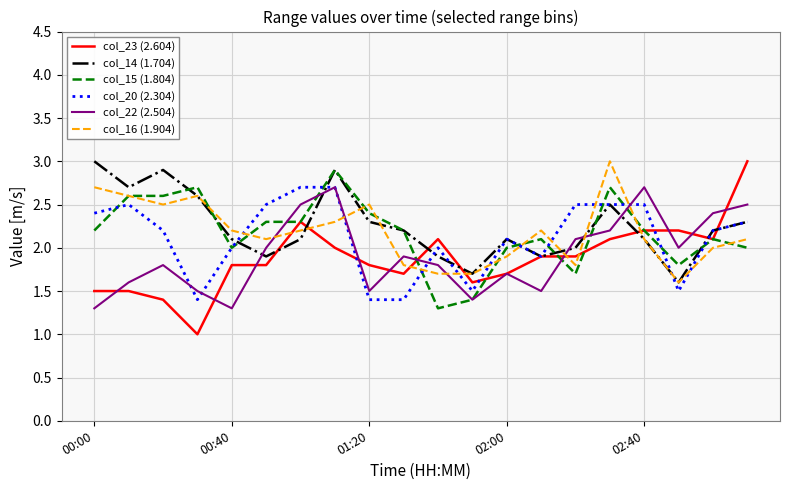

What is the minimum value shown in the chart?

1.0